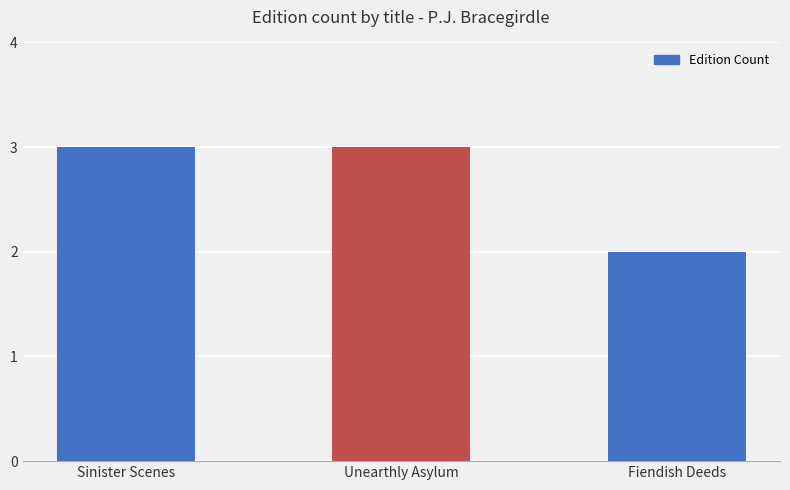

What is the ratio of the value at Fiendish Deeds to the value at Unearthly Asylum?

0.7